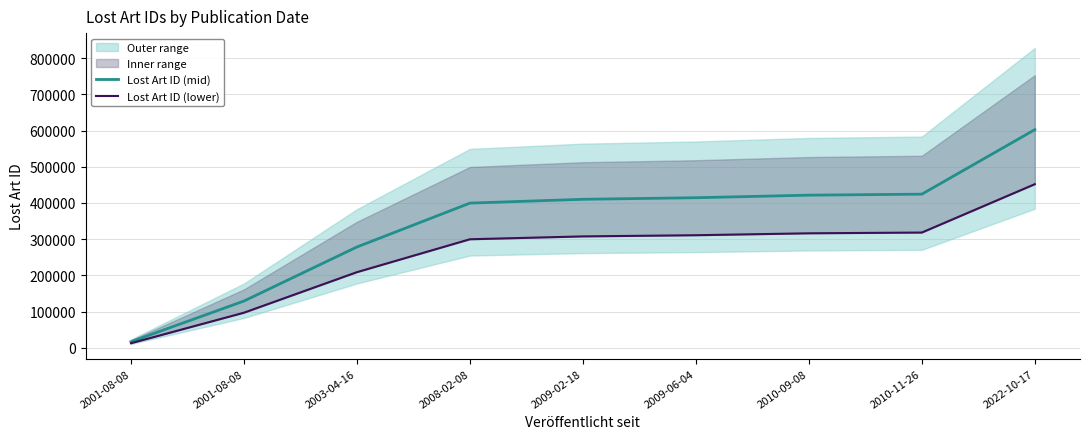

What is the total value across all series at 2003-04-16?

487133.5